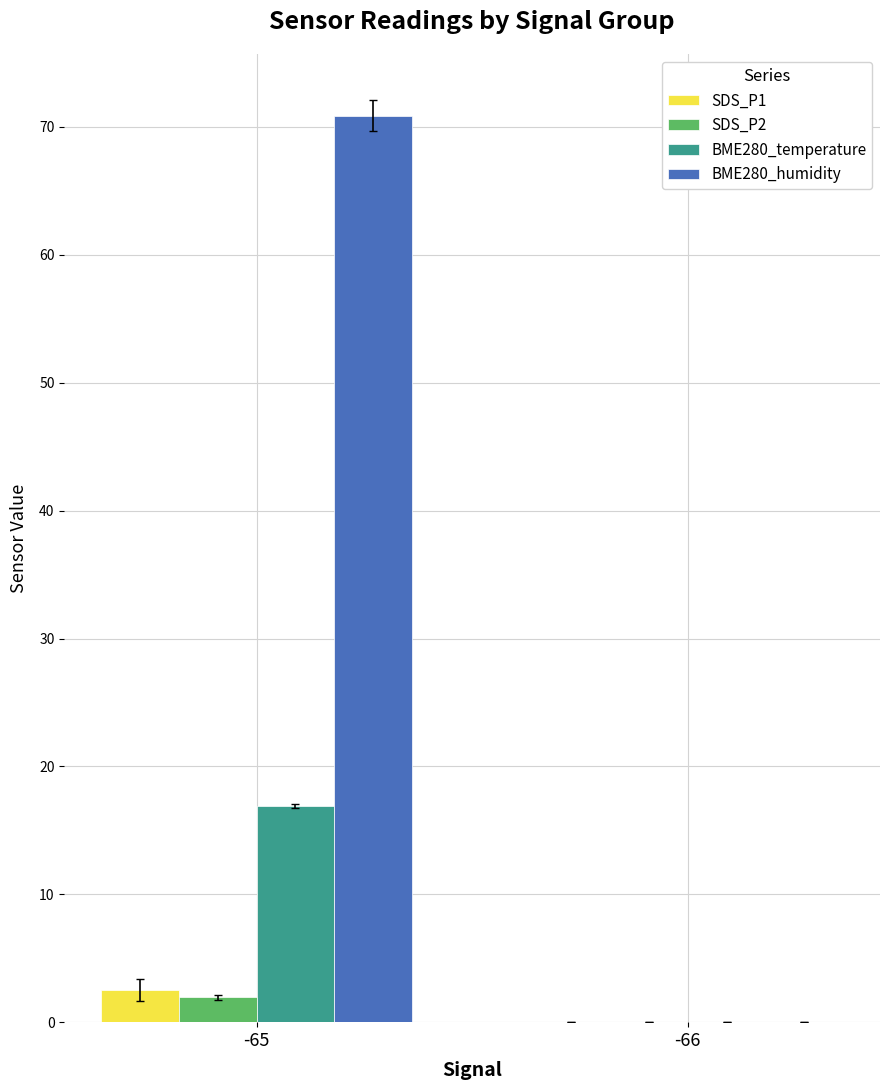

Reading right to left, transcribe all the data shown in this chart.

SDS_P1: -66=0.0	-65=2.5
SDS_P2: -66=0.0	-65=1.9
BME280_temperature: -66=0.0	-65=16.9
BME280_humidity: -66=0.0	-65=70.9